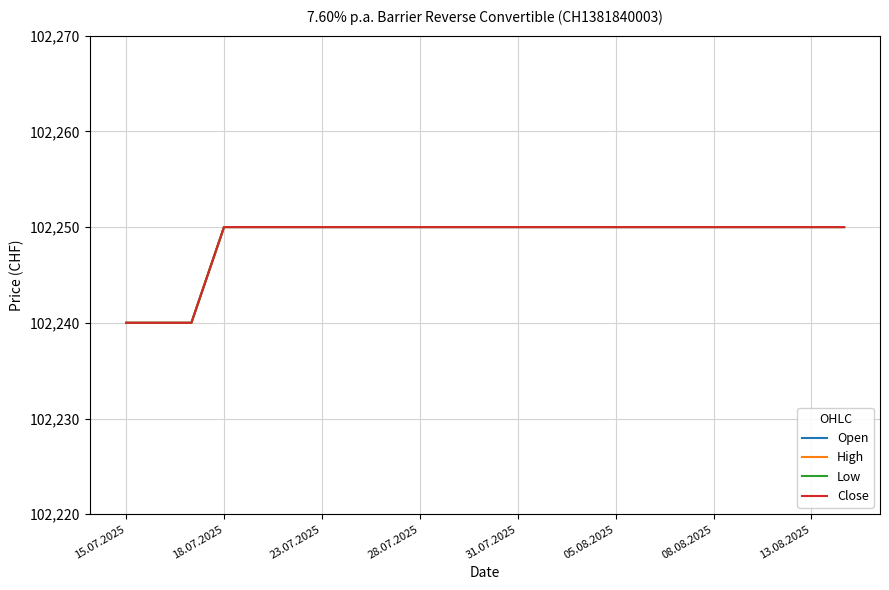

True or false: Open and Low cross at least once.

False